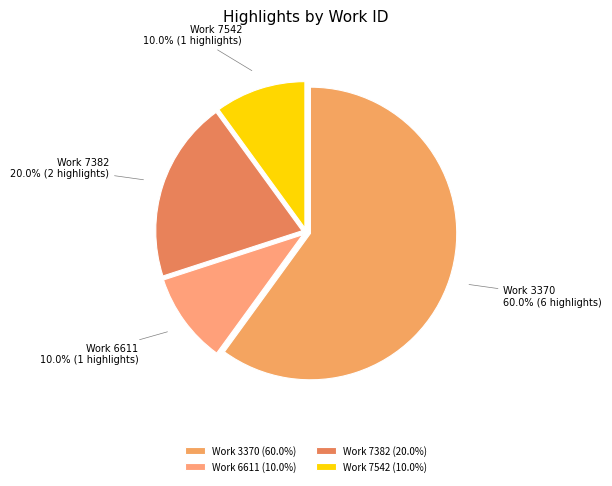

Between Work 7542 and Work 3370, which is larger?

Work 3370